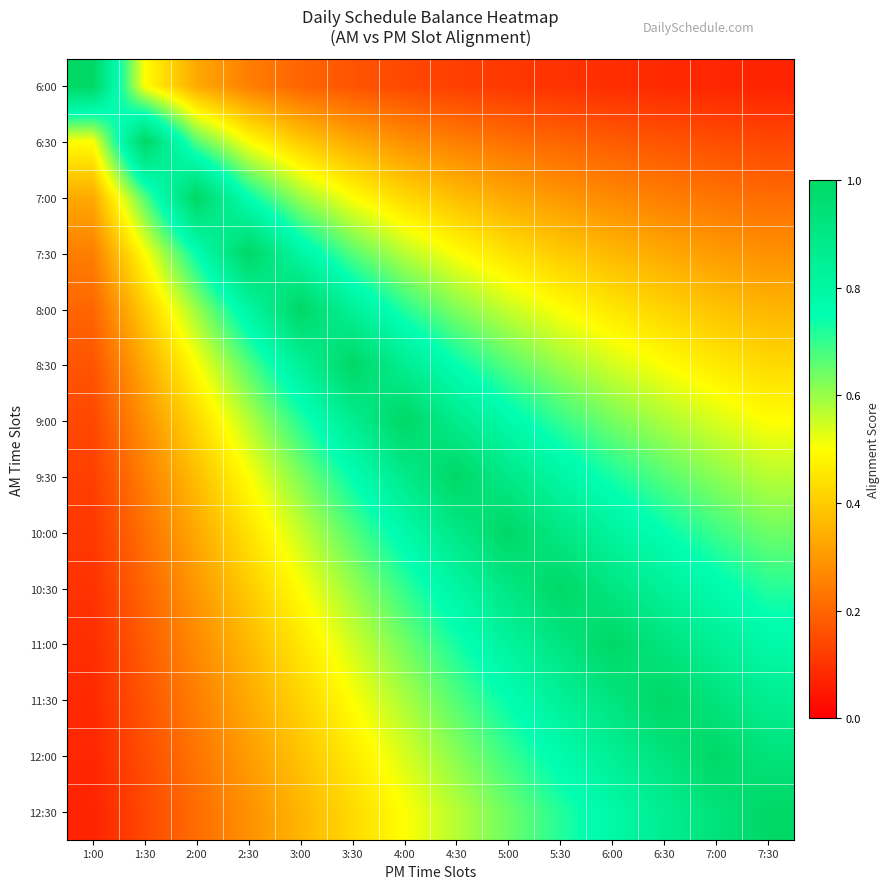

At how many categories does at least one series exceed 0?

14